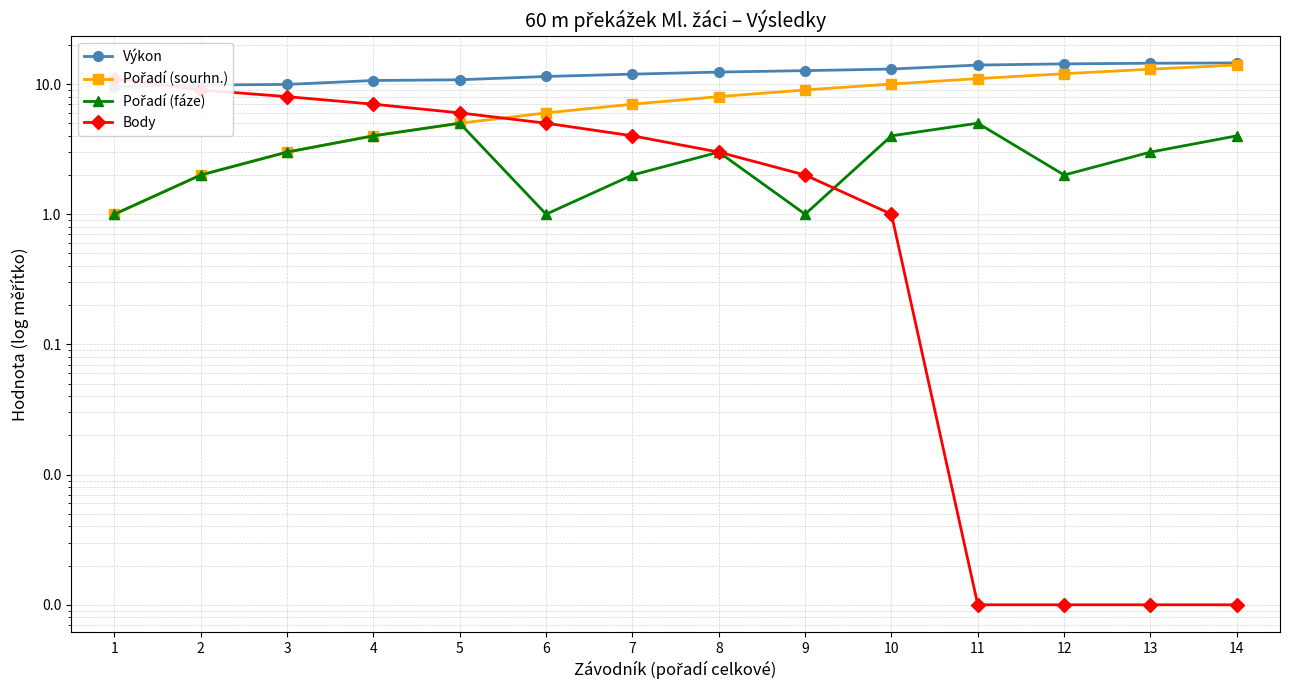

What is the sum of the Body values at 1 and 11?

11.0